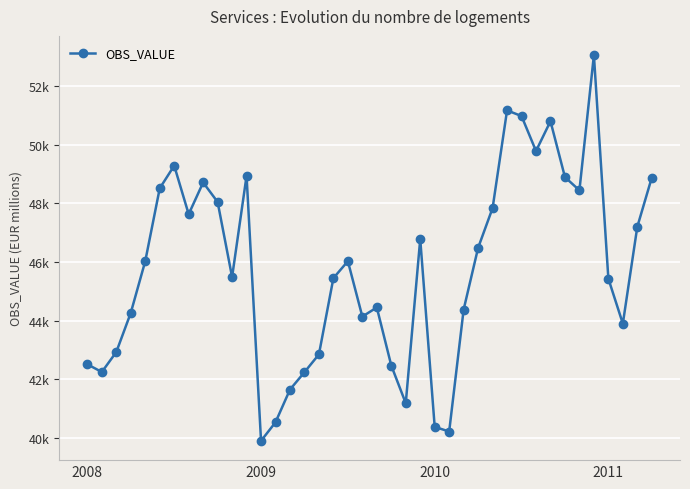

Where is the data nearest to the value 46481?

27